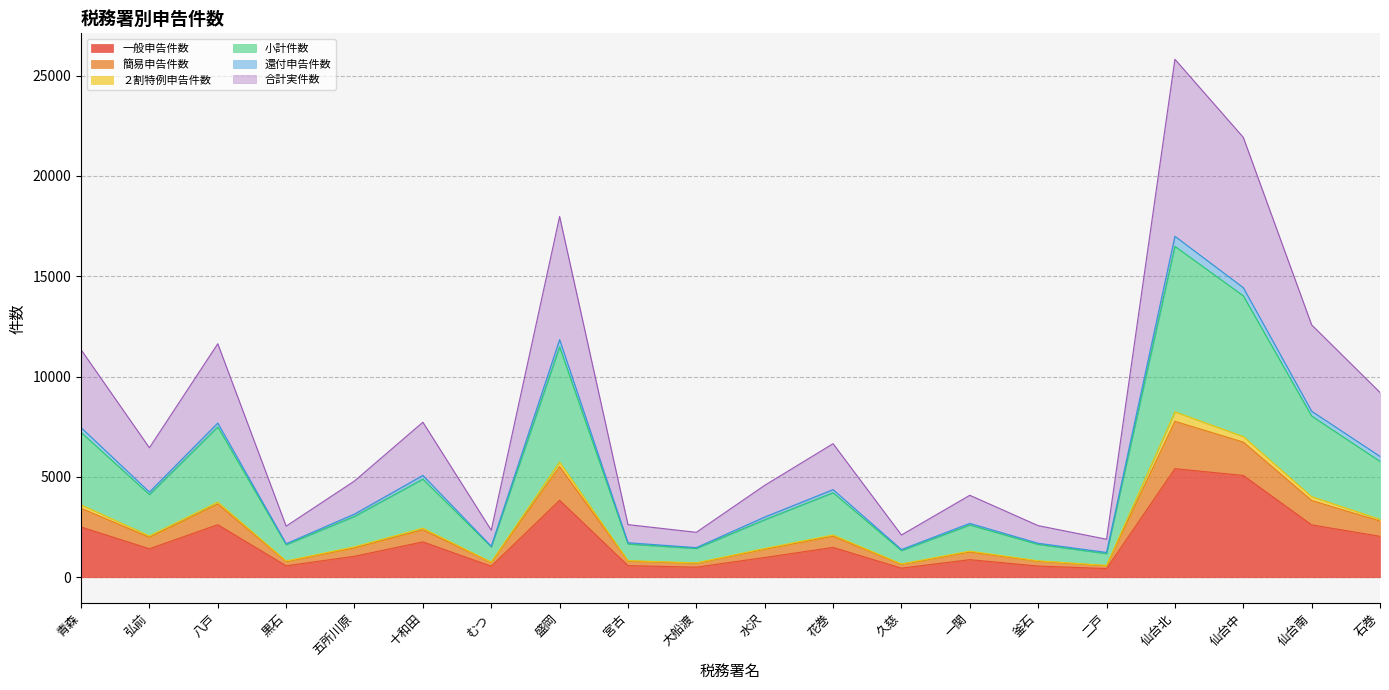

Is the value of 還付申告件数 at 久慈 greater than the value of 小計件数 at 一関?

No